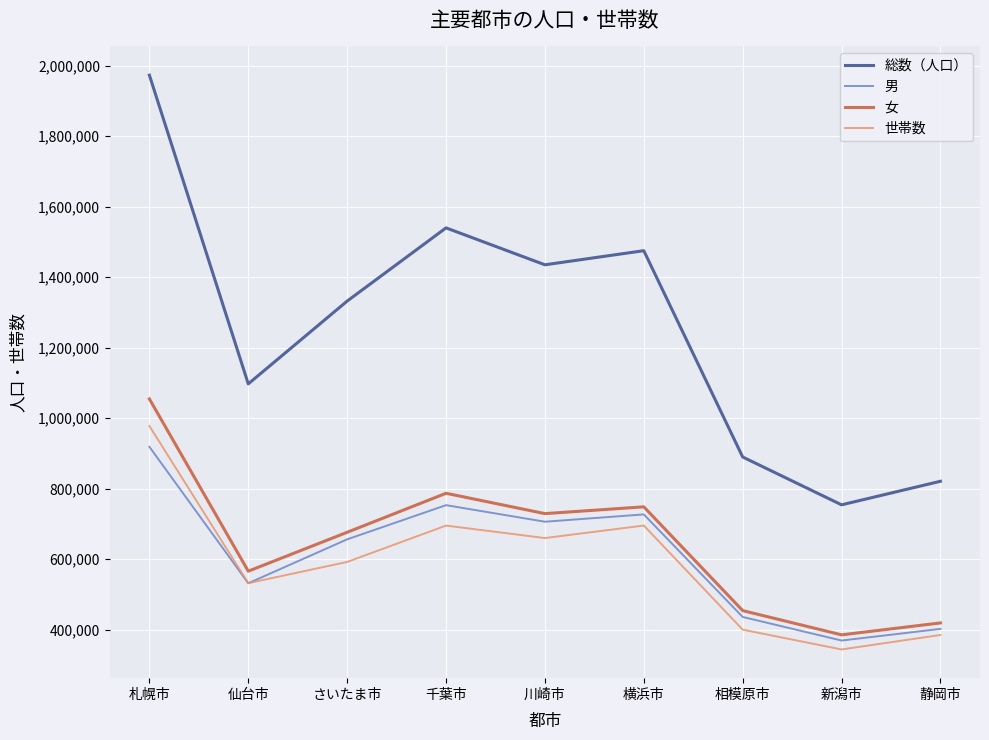

What is the approximate value of 世帯数 at 相模原市, to the nearest 50?

399850